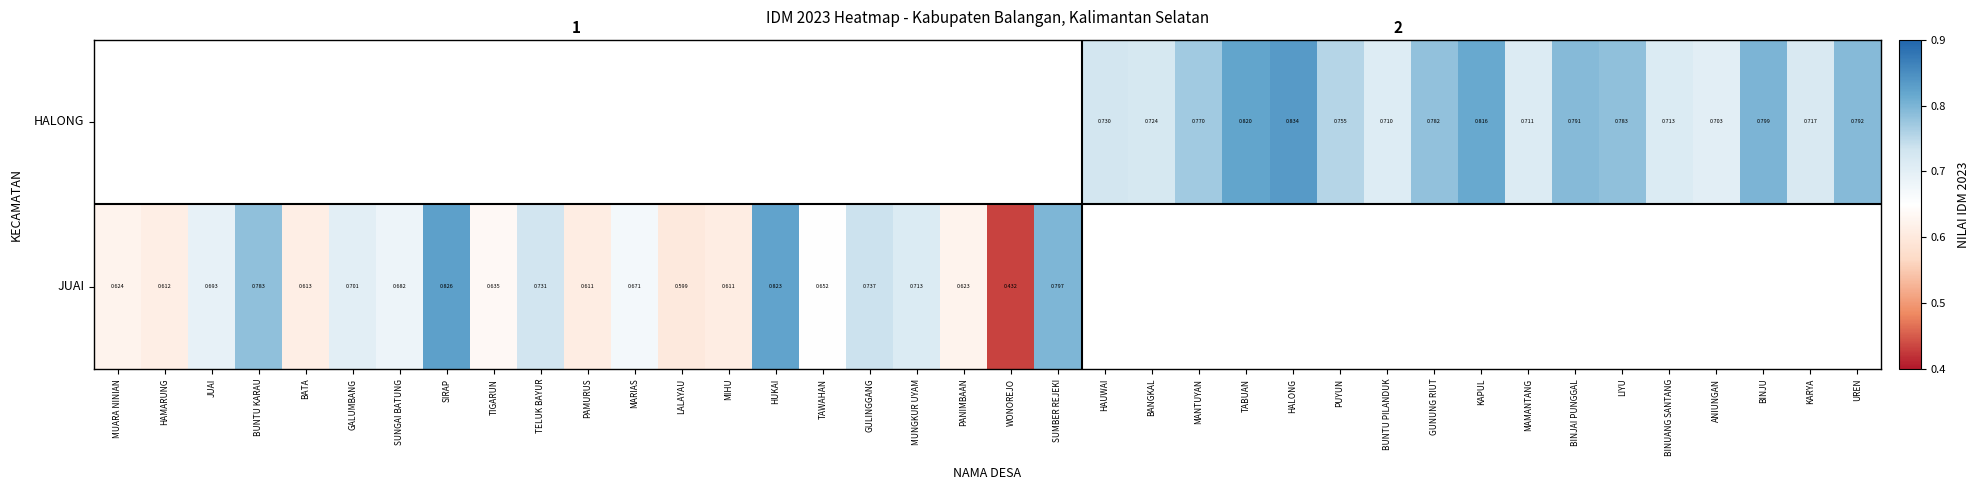

How many values in the JUAI series exceed 0?

21